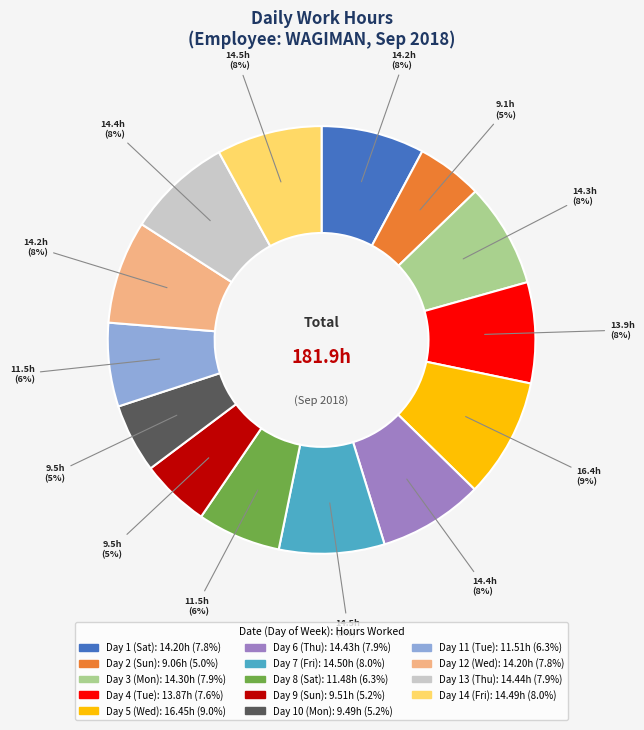

Does any single category account for the majority?

No